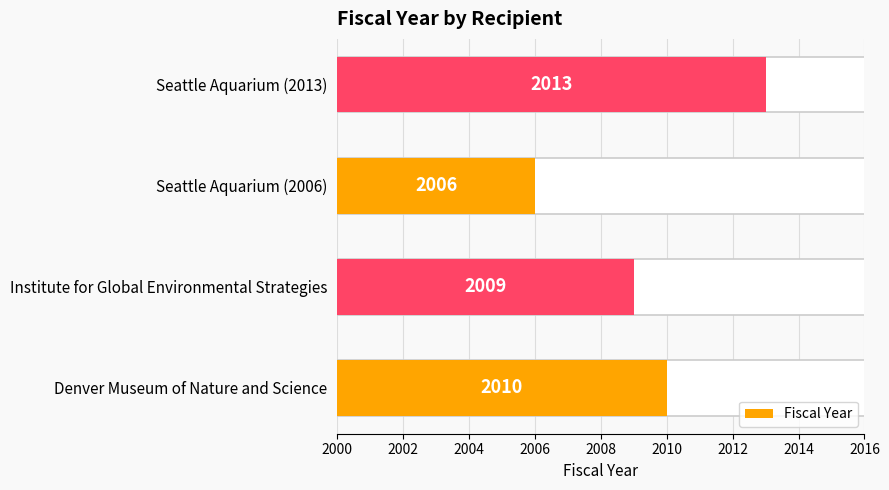

What is the difference between the maximum and minimum values?

7